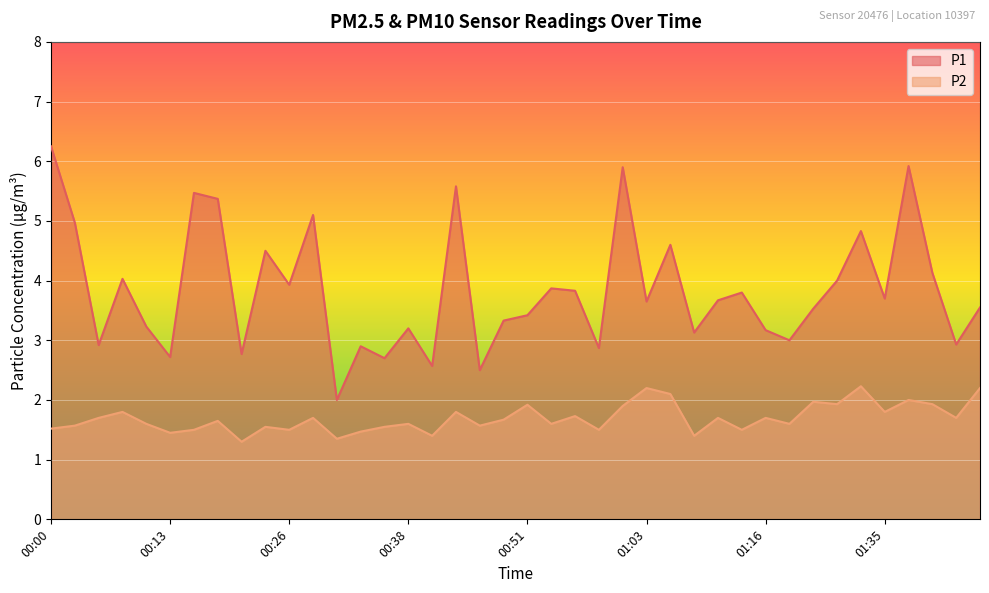

Which series has the largest total across all categories?

P1